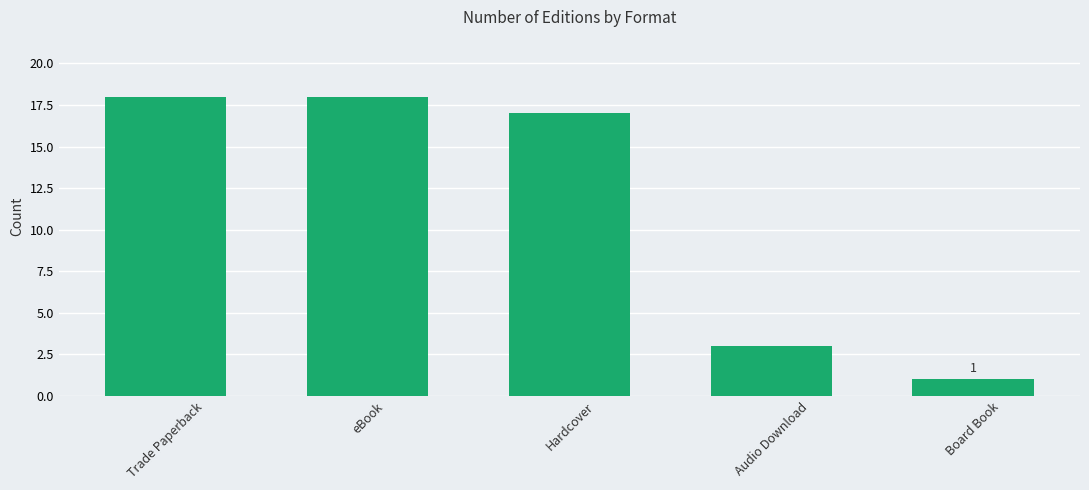

At which label is the value closest to 9?

Audio Download